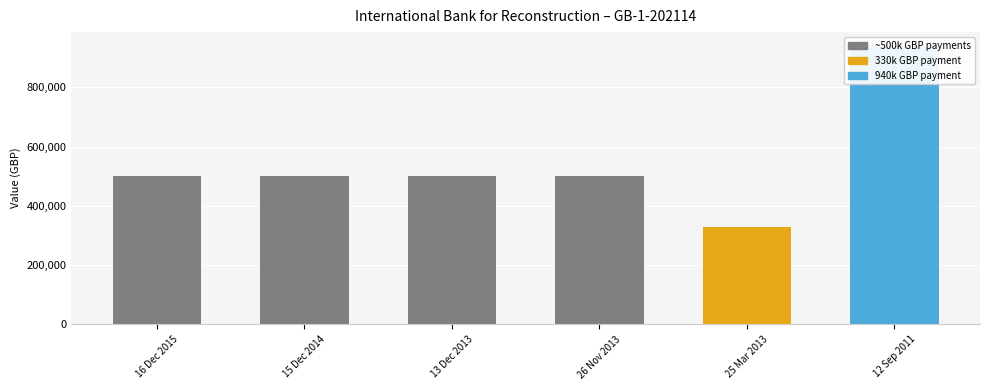

The chart shows a value of 819363 at 15 Dec 2014. True or false?

False